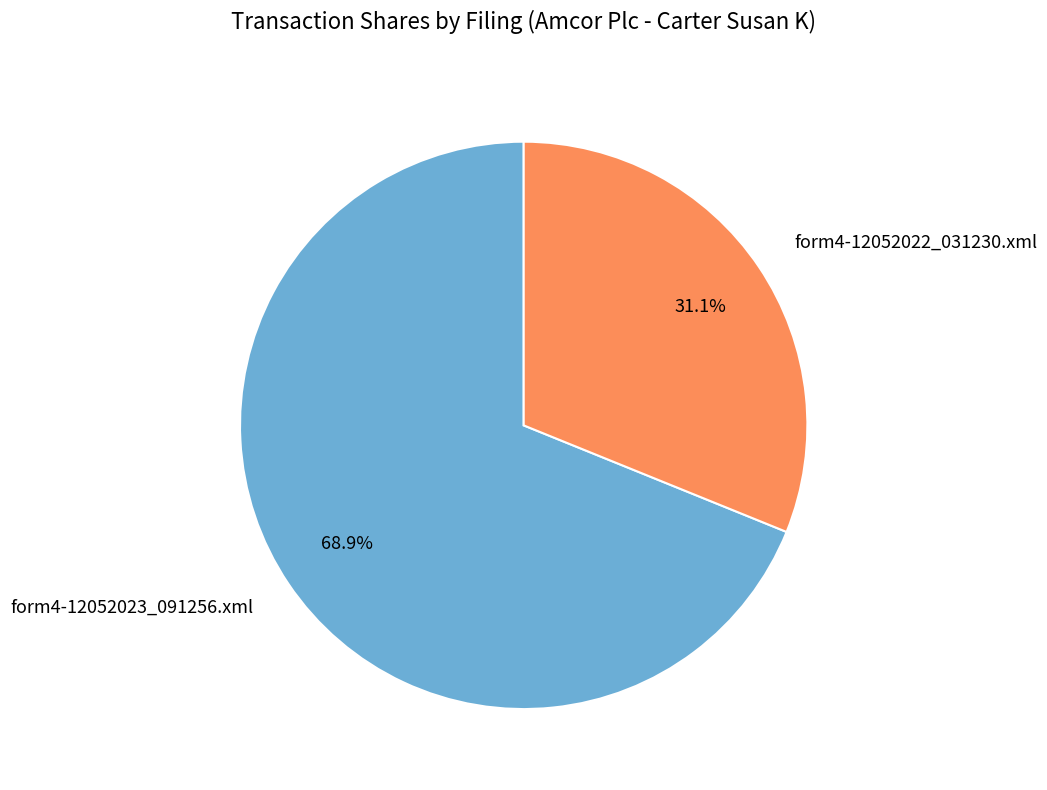

Which slice is the largest?

form4-12052023_091256.xml